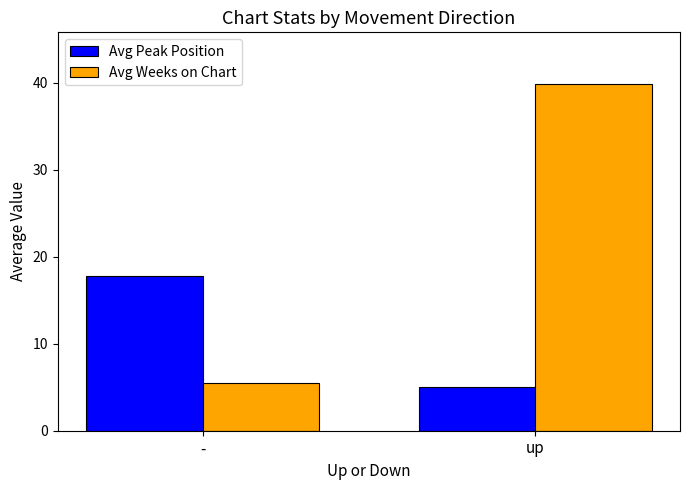

Rank the series at up from highest to lowest value.

Avg Weeks on Chart, Avg Peak Position